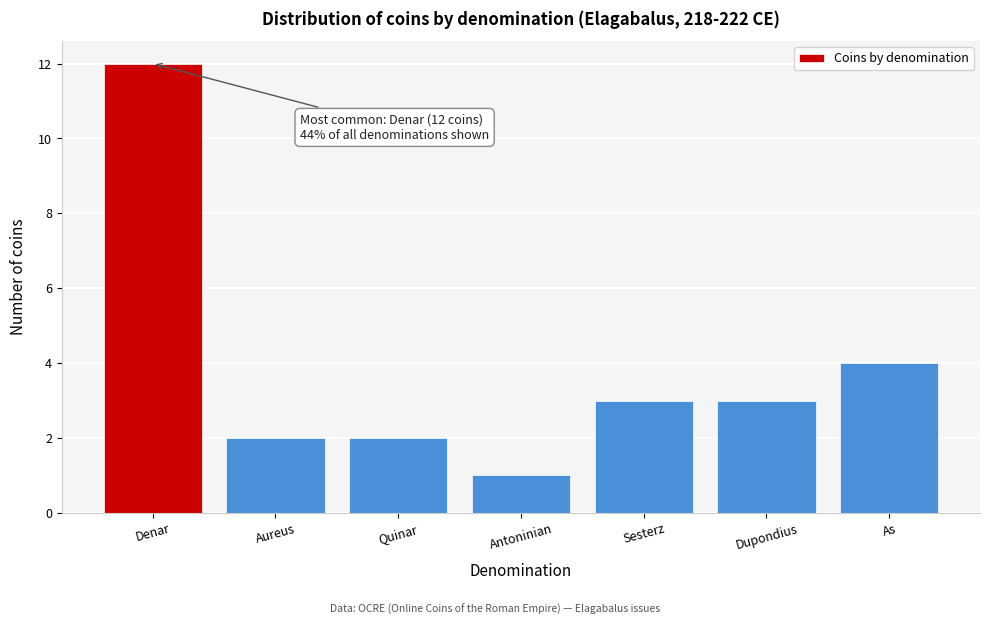

Reading left to right, transcribe all the data shown in this chart.

12	2	2	1	3	3	4